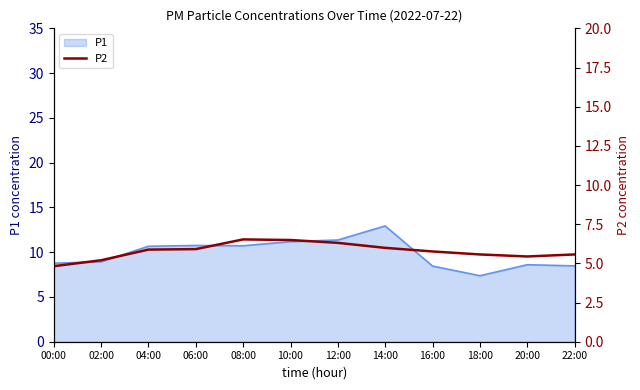

The chart shows a value of 5.2 at 02:00. True or false?

True